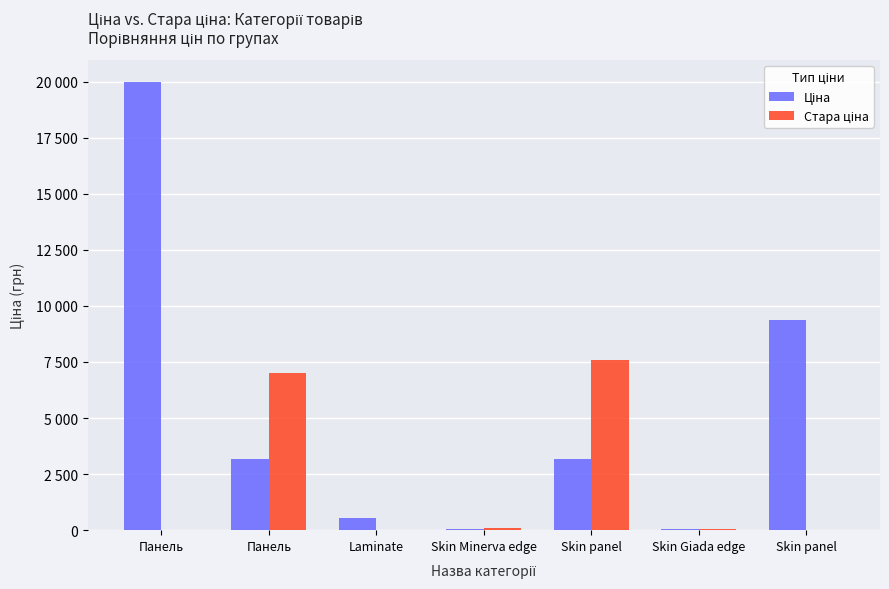

What is the total value across all series at Панель?

19964.2